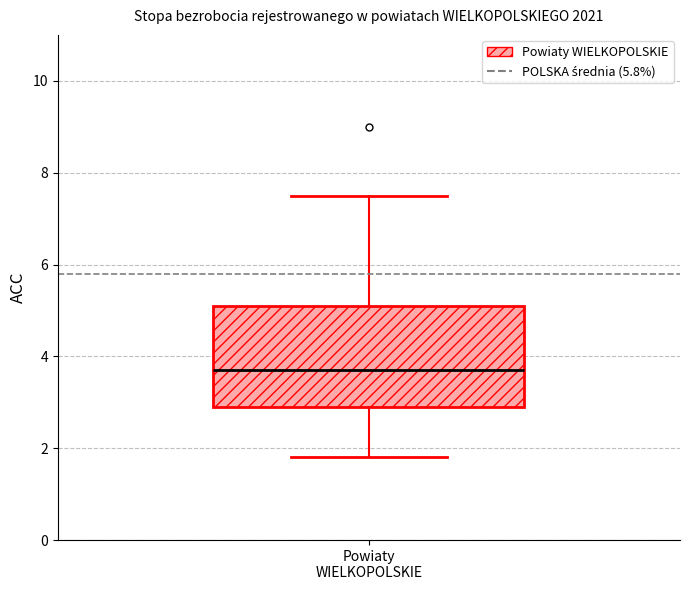

Where is the lower edge of the box for Powiaty WIELKOPOLSKIE on the y-axis? The values are not printed on the chart, so give them approximately, as read against the axis.

3.0